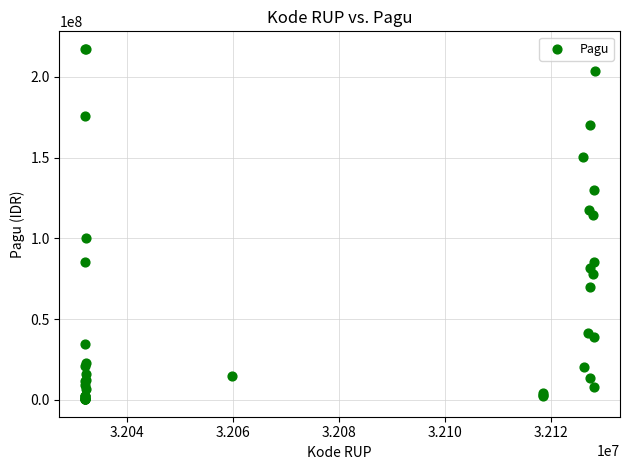

What Y value in the scatter plot is closest to 108830000?

114296000